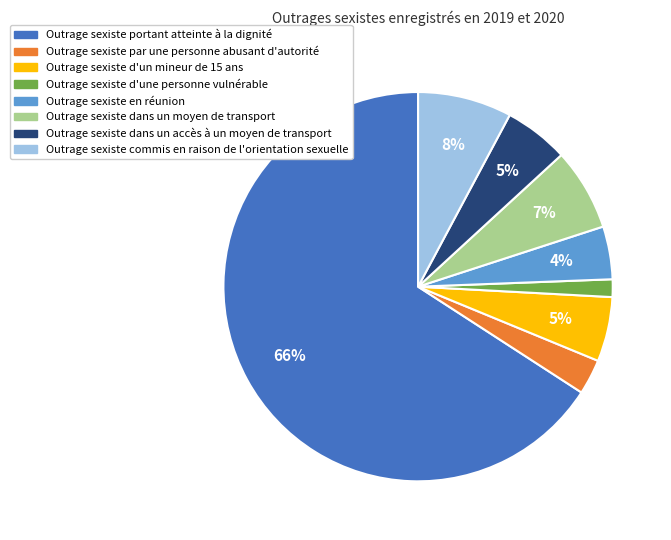

Is it true that Outrage sexiste d'un mineur de 15 ans is 12% of the pie?

False